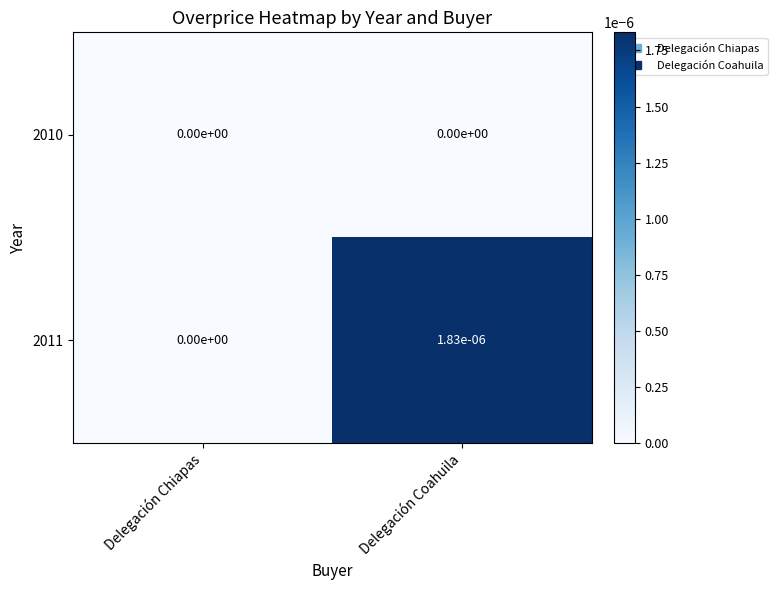

The value of 2011 at Delegación Coahuila is 0.0. True or false?

True